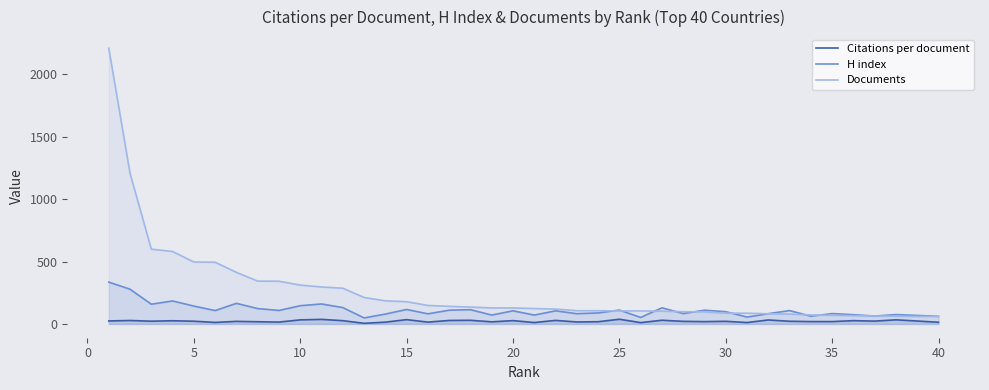

The value of Documents at 20 is 128.0. True or false?

True